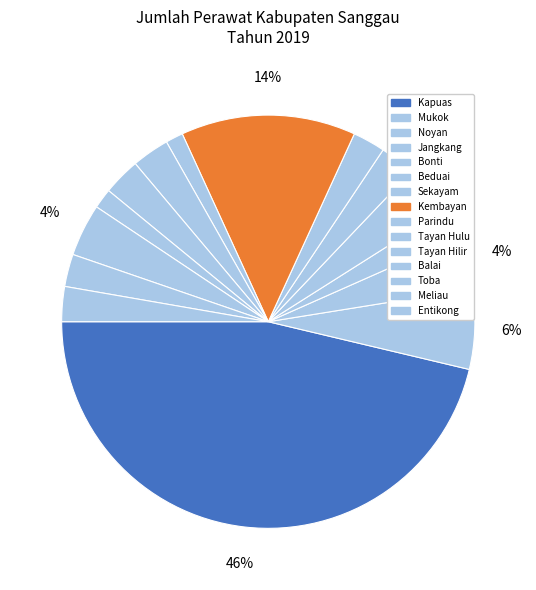

Count the number of slices in the pie.

15